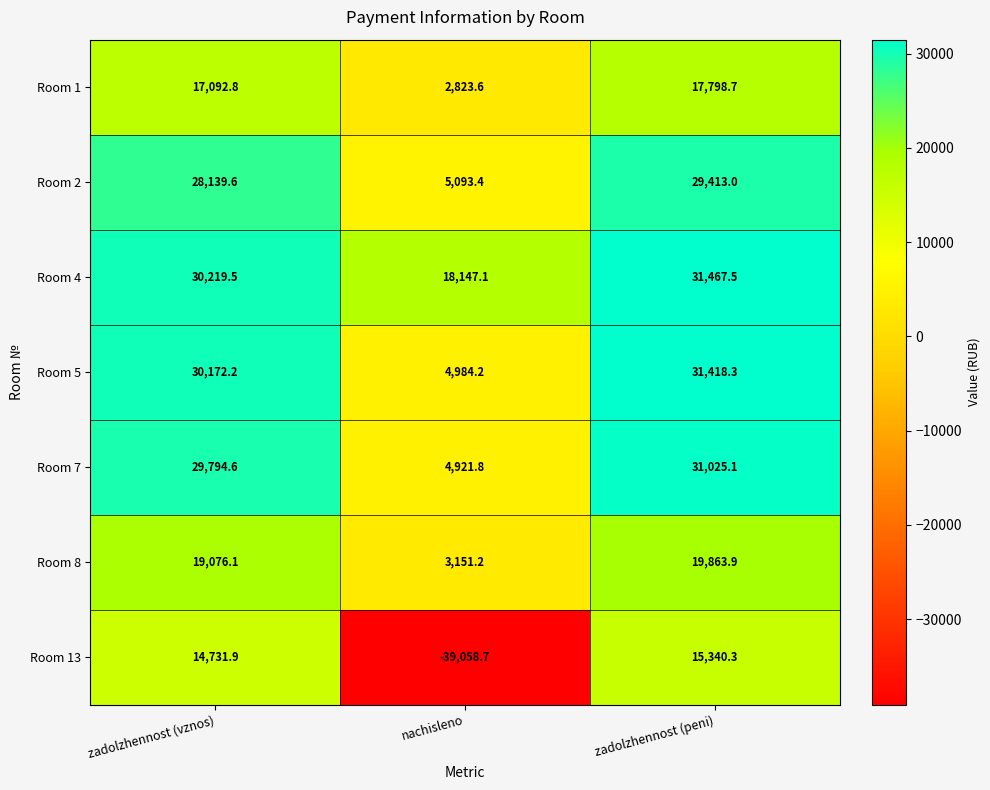

How many distinct data groups are displayed?

7